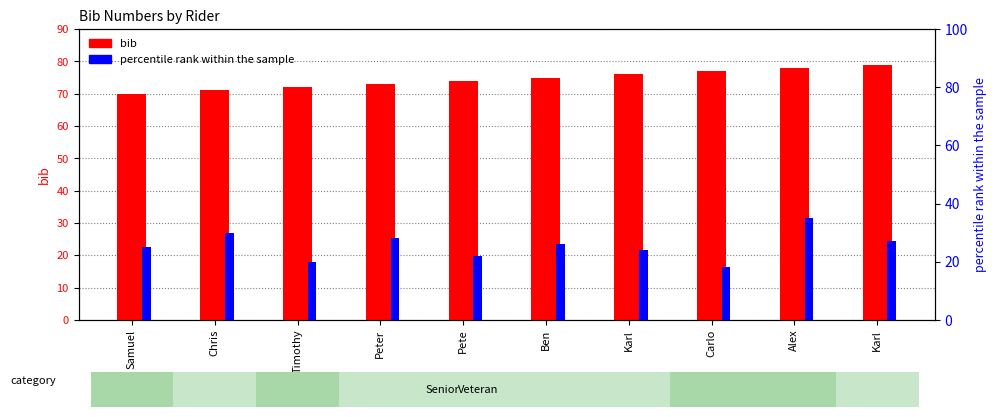

What are all the series names shown in the legend?

bib, percentile rank within the sample